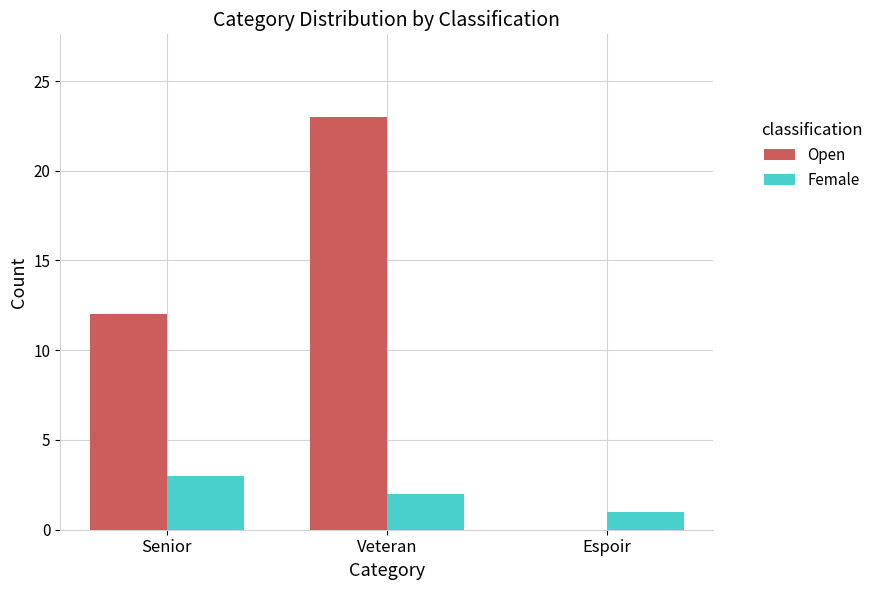

What is the greatest value displayed?

23